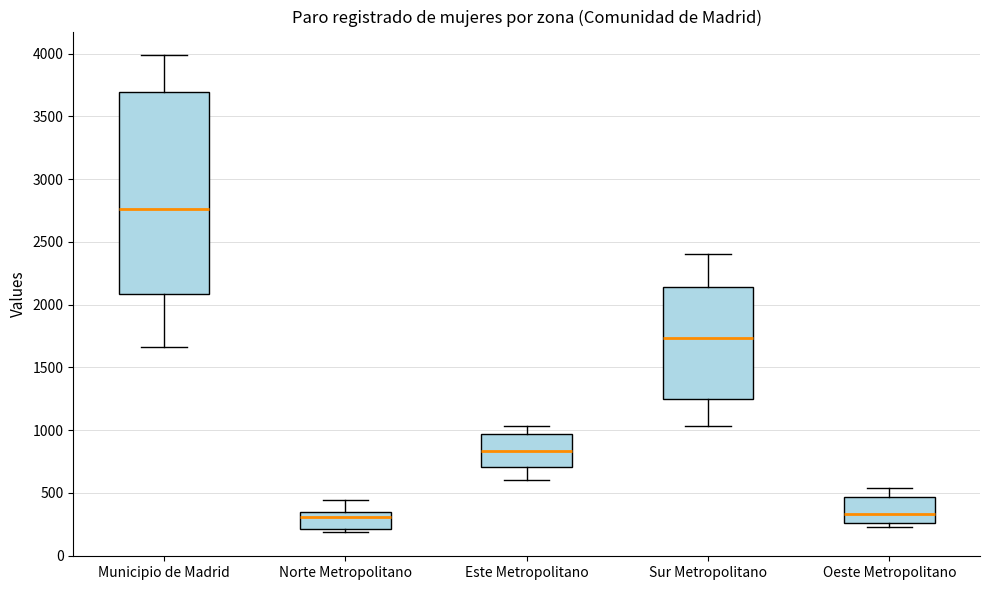

Which box is the tallest, from its lower edge to its upper edge?

Municipio de Madrid